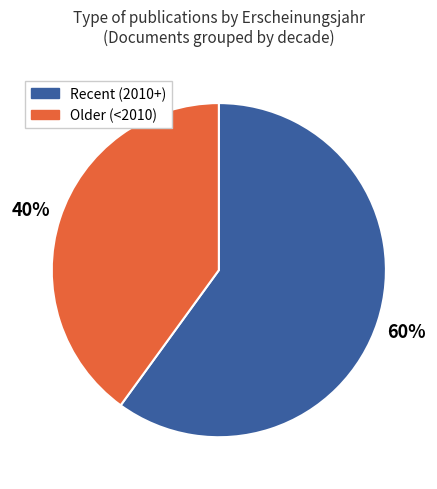

Is there any slice that represents more than half of the pie?

Yes